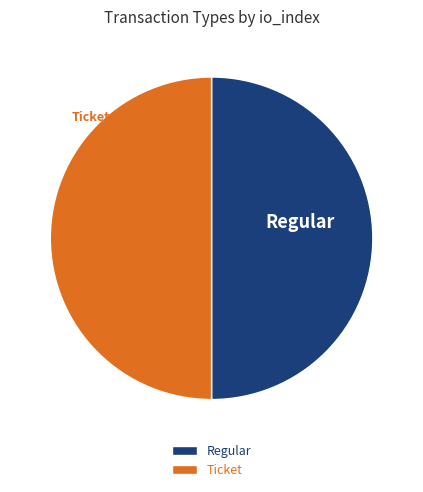

What is the ratio of the value at Regular to the value at Ticket?

1.0